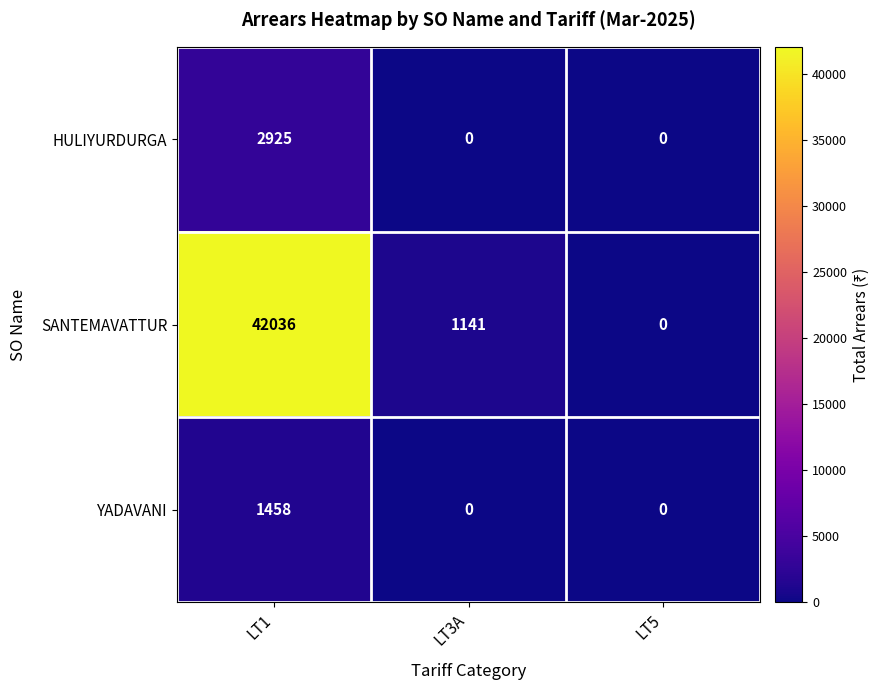

What is the spread (max minus min) of values at LT3A?

1141